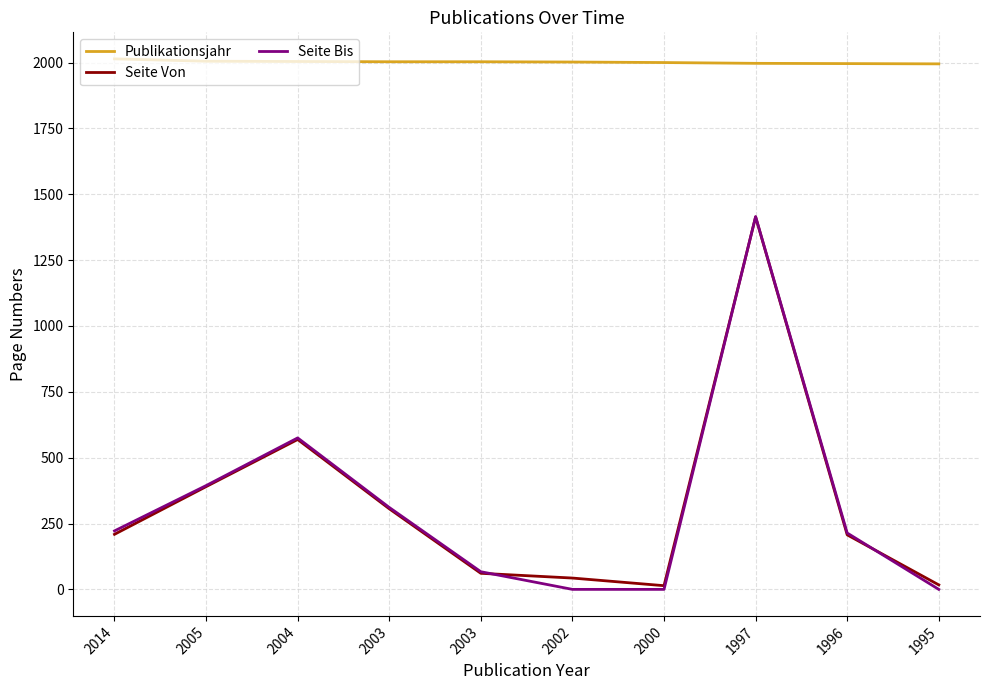

What are all the series names shown in the legend?

Publikationsjahr, Seite Von, Seite Bis